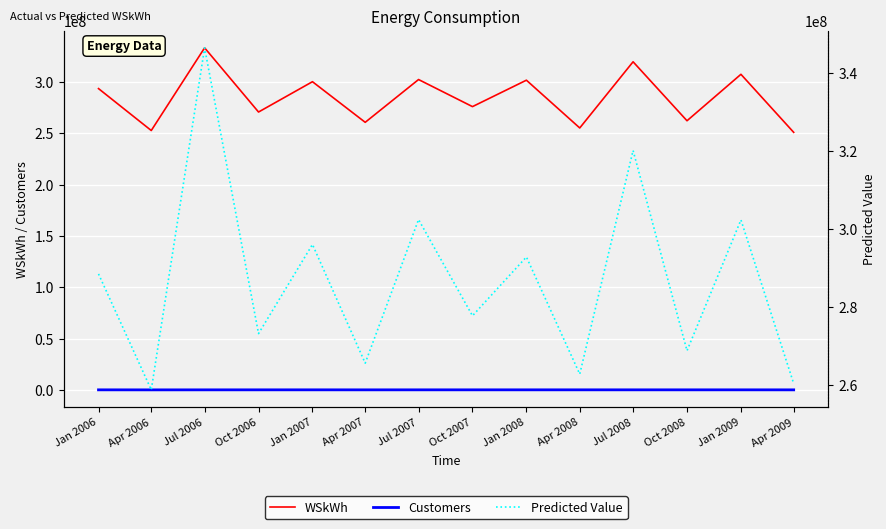

Reading left to right, extract all data points from this chart.

WSkWh: 293367364.2	252565044.2	333043063.7	270564368.4	300073560.0	260543396.5	302183688.8	275821162.1	301541879.9	255049710.7	319461681.3	262065574.0	307276829.9	250781054.8
Customers: 150637.1	118484.2	139716.9	147894.4	156324.8	137394.4	149173.7	153842.8	158586.3	155005.4	151627.1	147734.8	152228.3	136684.6
Predicted Value: 288563354.8	258838930.8	346519656.0	273263870.9	296118118.5	265687291.2	302503889.9	277834577.9	292904837.1	262883073.9	320204111.5	268882091.3	302408488.9	260456791.3